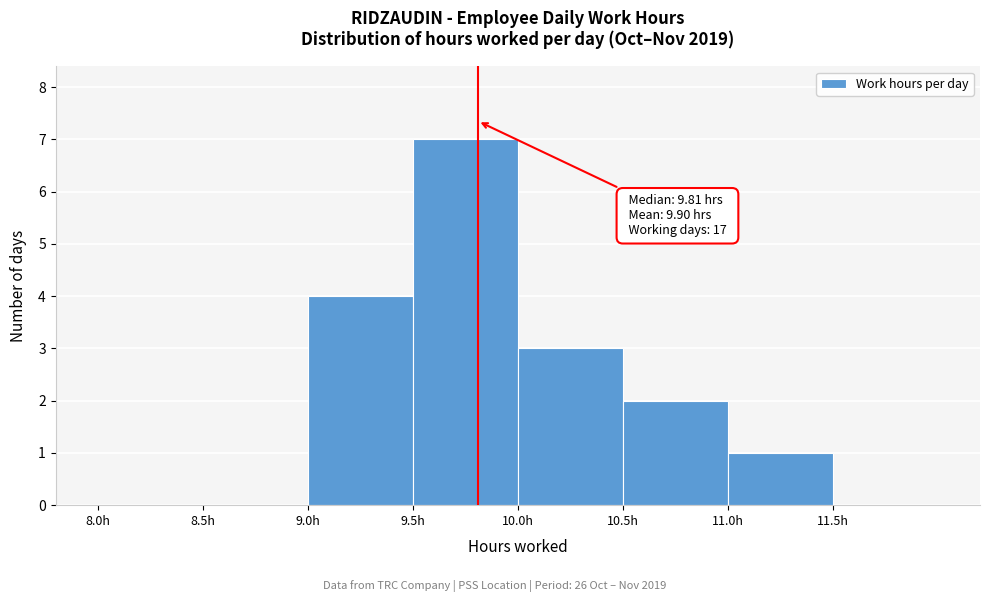

Over which range of the x-axis is the bar tallest?

9.5 to 10.0